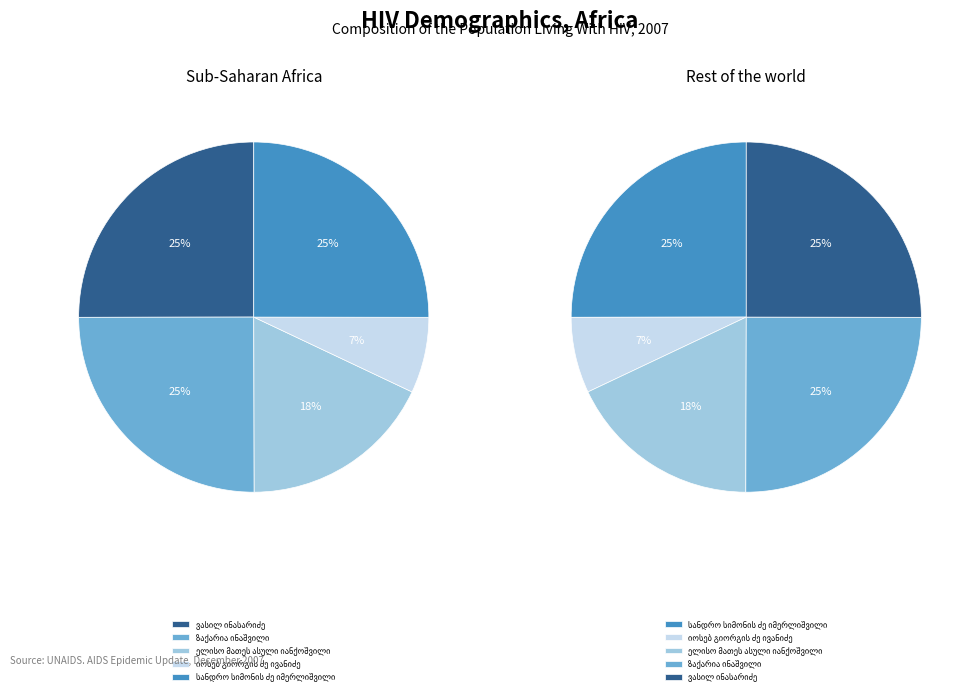

What percentage is the იოსებ გიორგის ძე ივანიძე slice, to the nearest percent?

7%